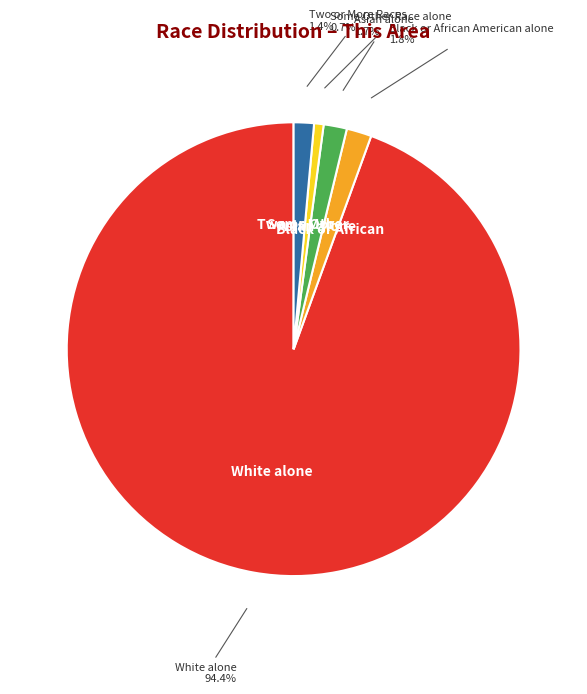

What is the largest slice in the pie chart?

White alone